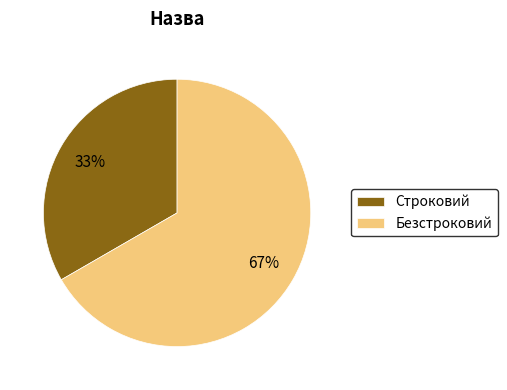

Is there any slice that represents more than half of the pie?

Yes